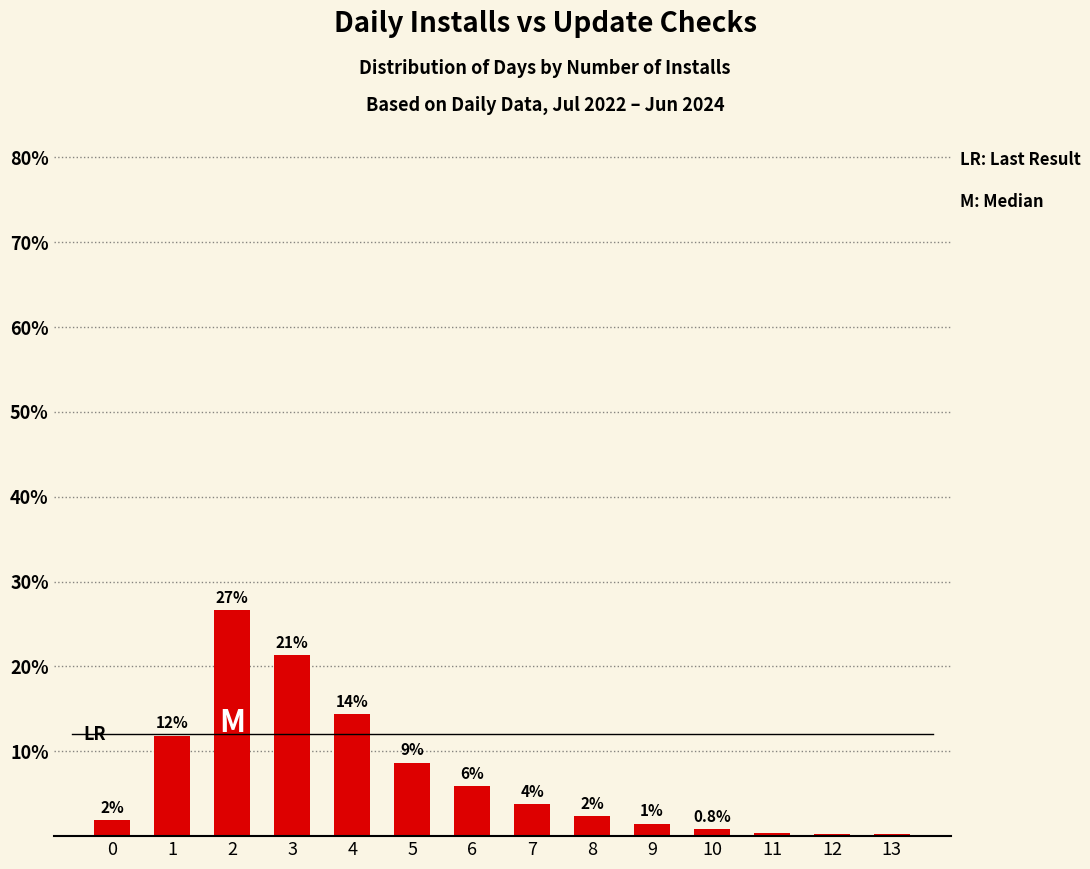

At which category does the chart reach its minimum across all series?

12